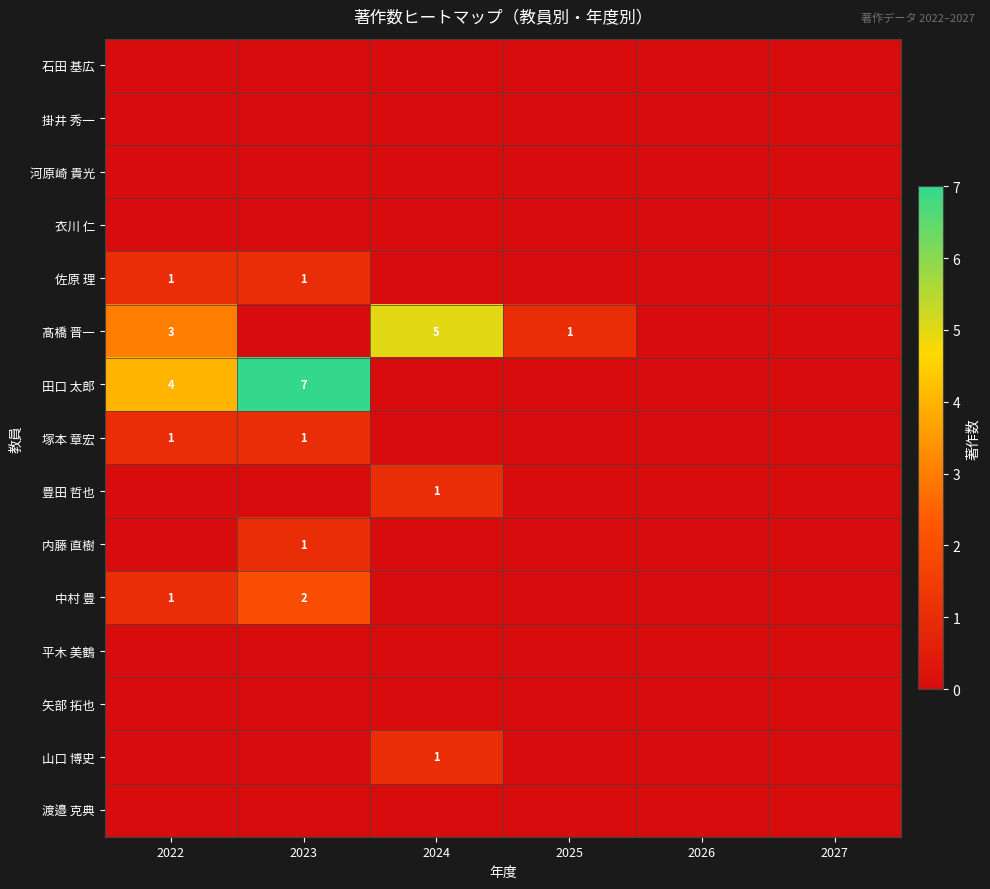

True or false: 中村 豊 has a value of 1 at 2023.

False